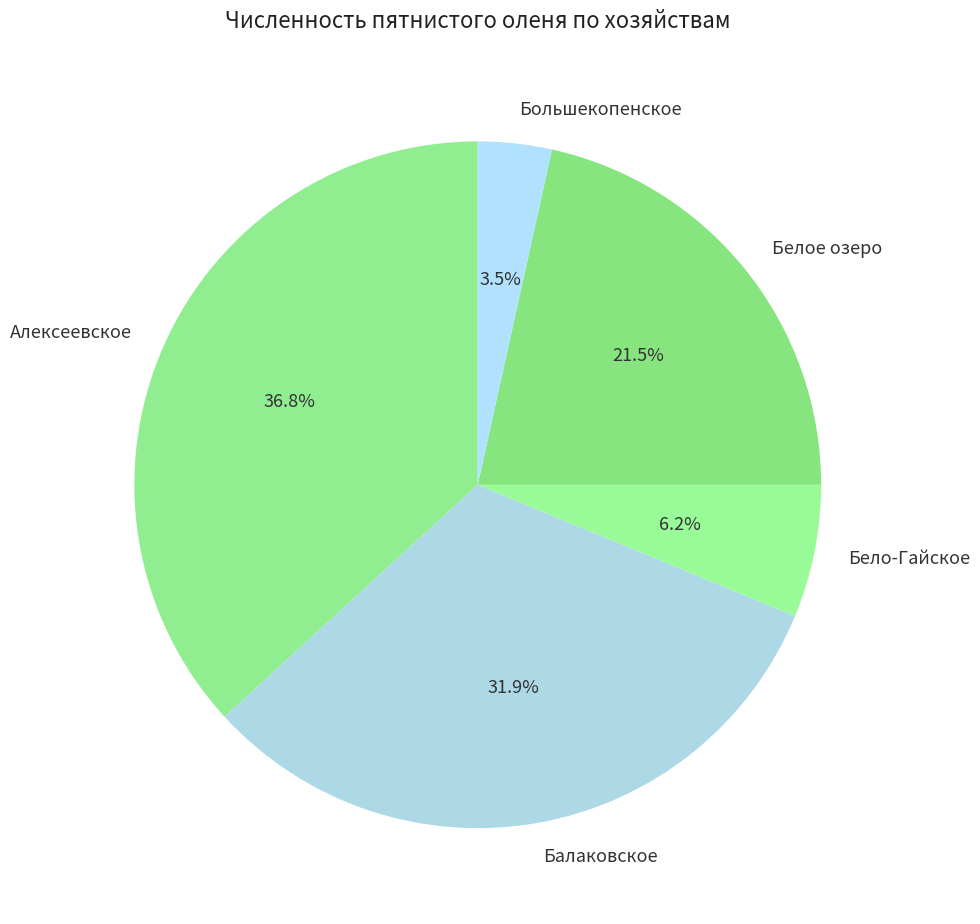

To the nearest percent, what is the difference between the largest and smallest slice percentages?

33%